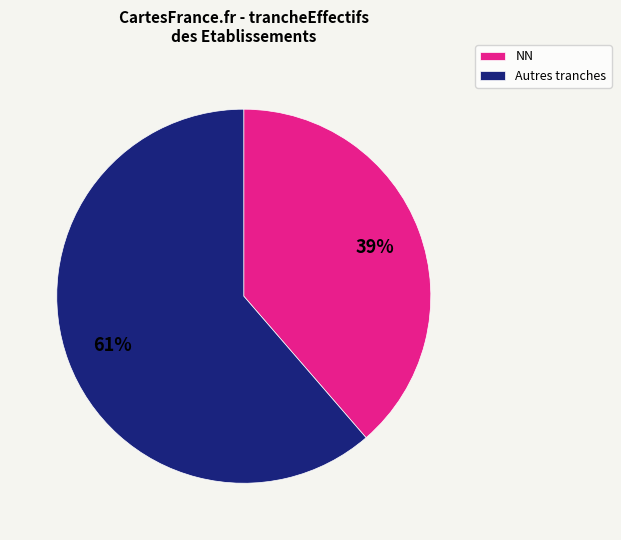

What percentage is the Autres tranches slice, to the nearest percent?

61%